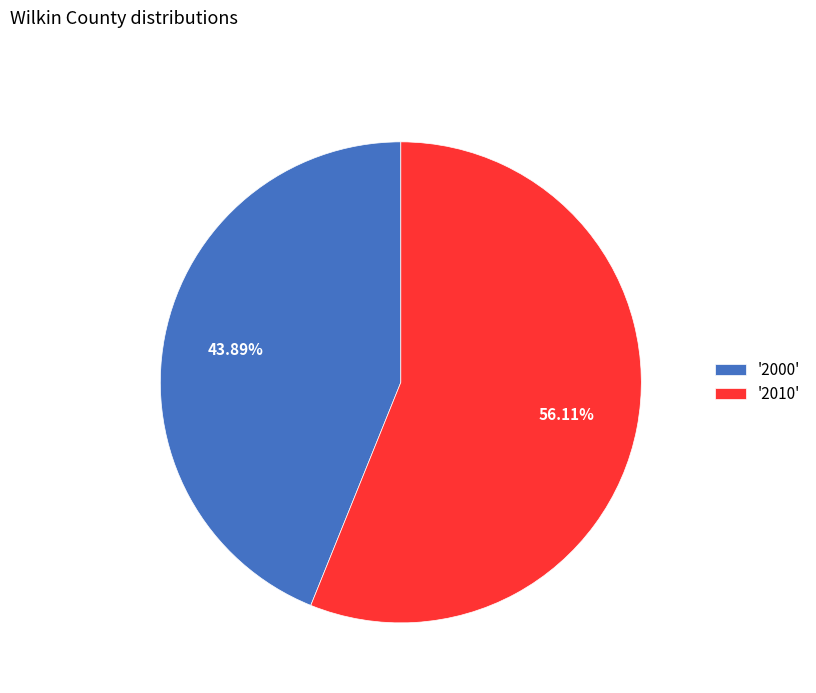

Is the sum of '2000' and '2010' greater than half?

Yes